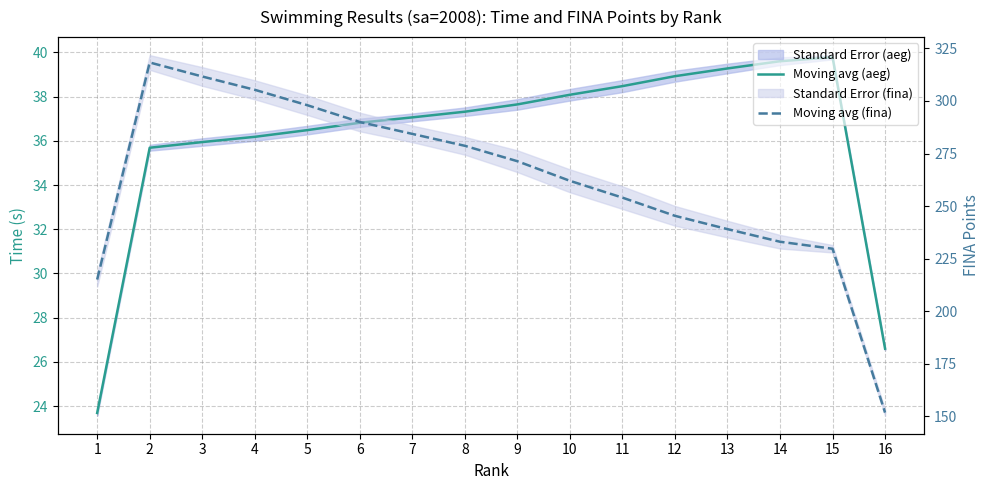

Reading left to right, transcribe all the data shown in this chart.

Moving avg (aeg): 23.7	35.7	35.9	36.2	36.5	36.8	37.1	37.3	37.6	38.1	38.5	38.9	39.3	39.6	39.8	26.6
Moving avg (fina): 215.0	318.3	311.7	305.3	298.0	290.0	284.3	278.7	271.3	262.0	254.0	245.3	239.0	233.0	229.7	151.7